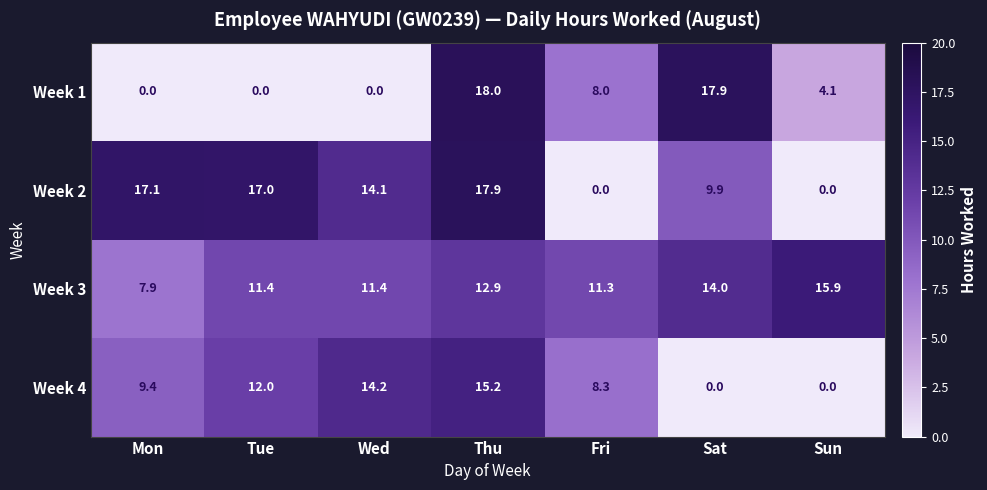

The value of Week 4 at Sun is 0.0. True or false?

True